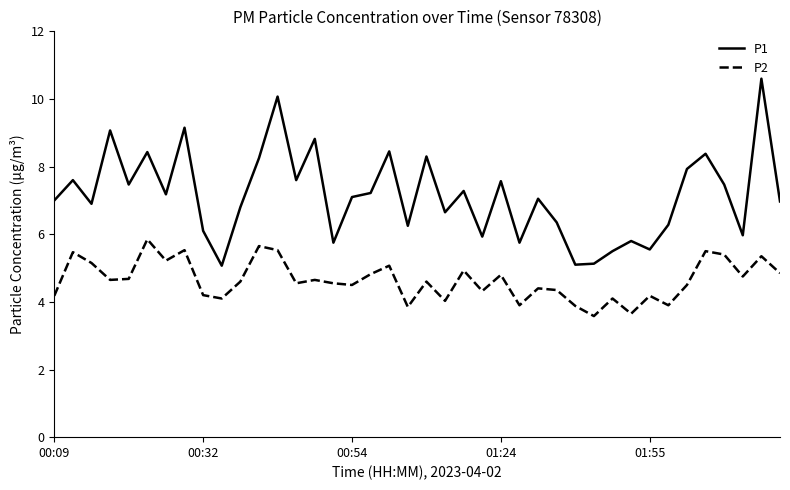

Which series has the largest range (max minus min)?

P1